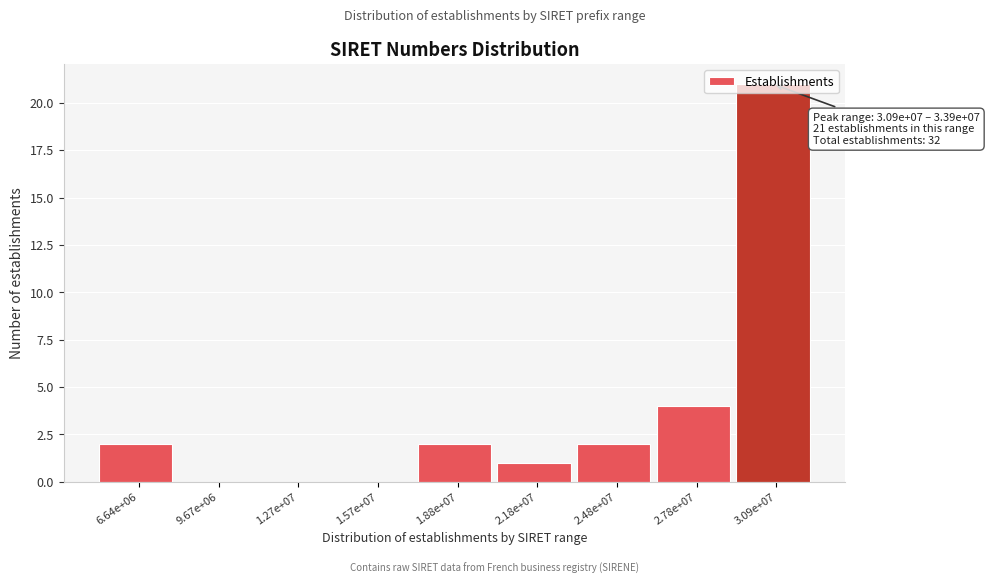

Between 1.57e+07 and 6.64e+06, which is larger?

6.64e+06